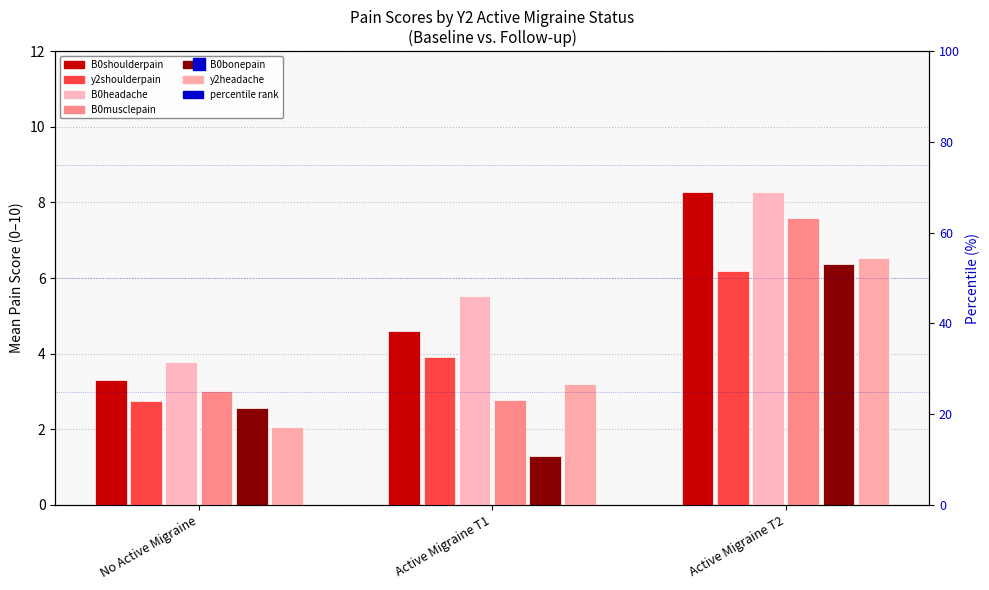

Which series has the largest Y range (max minus min)?

B0bonepain